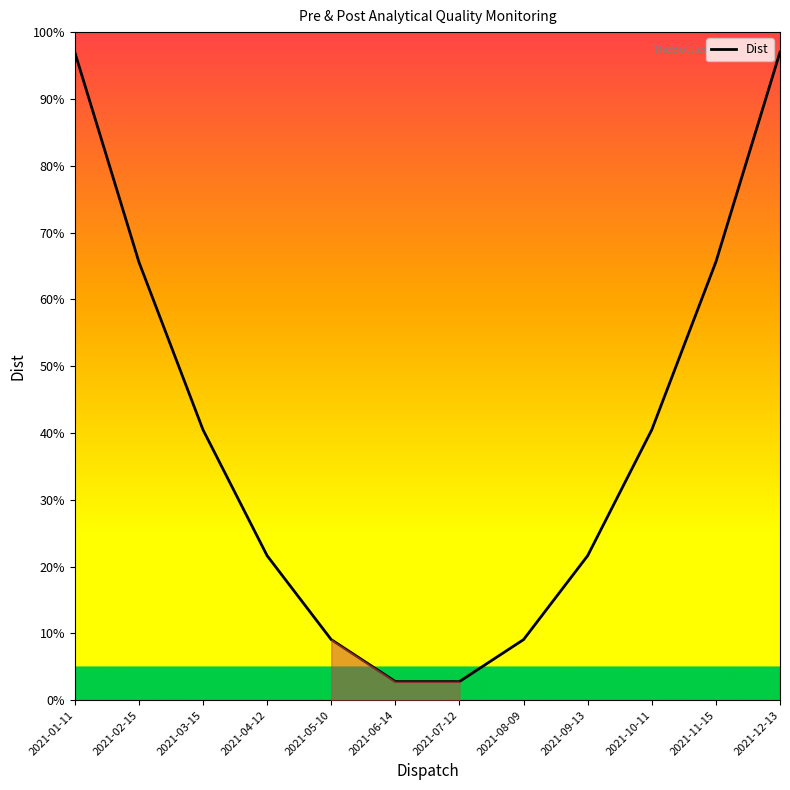

Where does the data first go above 40?

2021-01-11